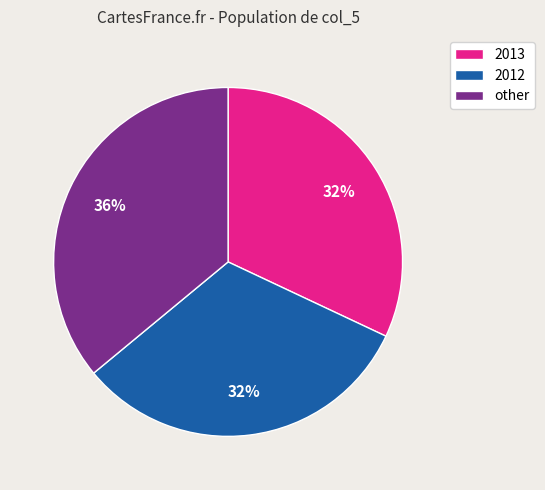

Is it true that other is 28% of the pie?

False